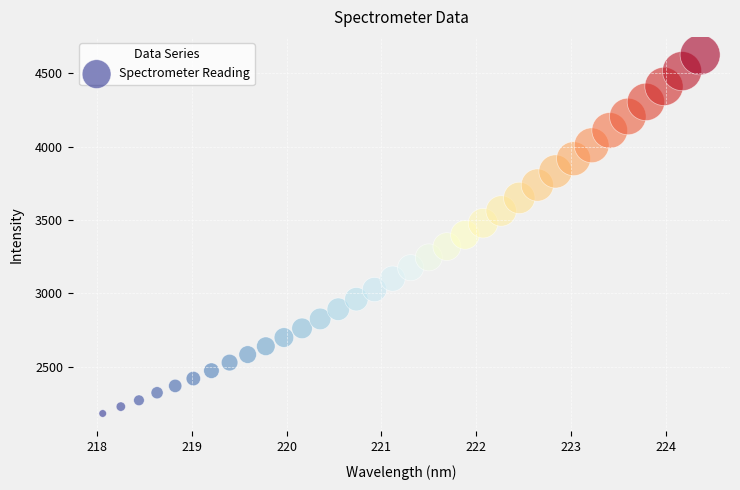

What is the range of Y values (max minus min)?

2442.2